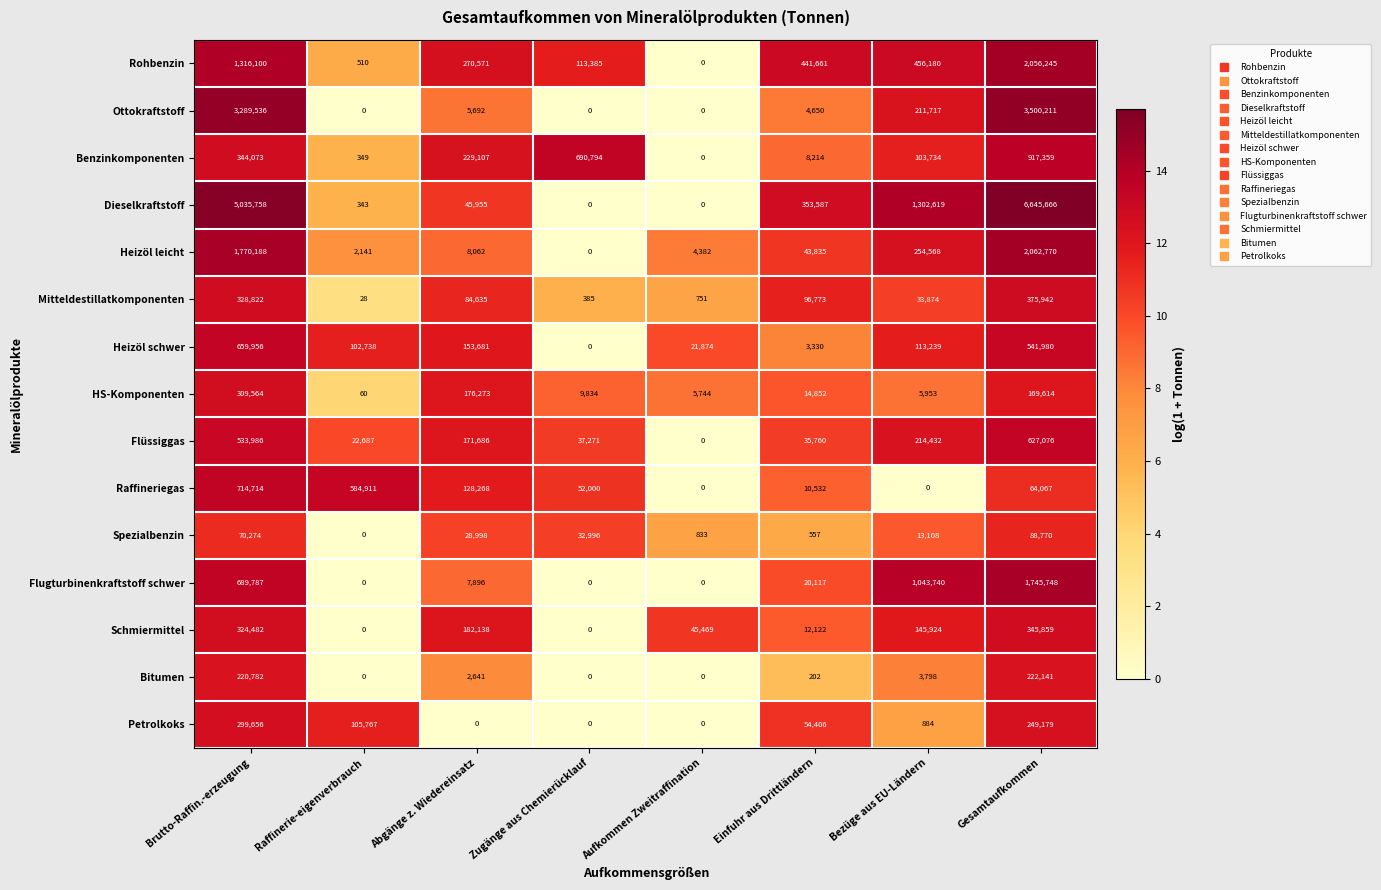

Where does the Schmiermittel series first go above 145924?

Brutto-Raffin.-erzeugung